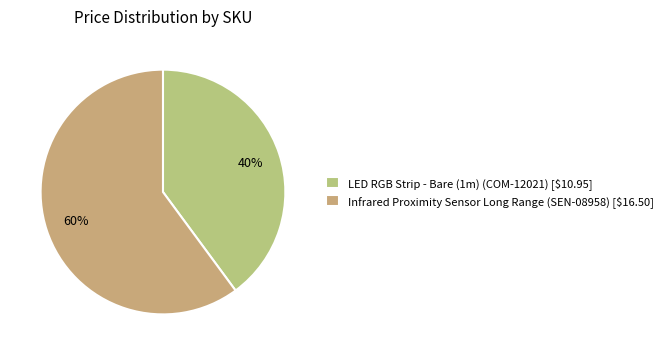

Is there any slice that represents more than half of the pie?

Yes